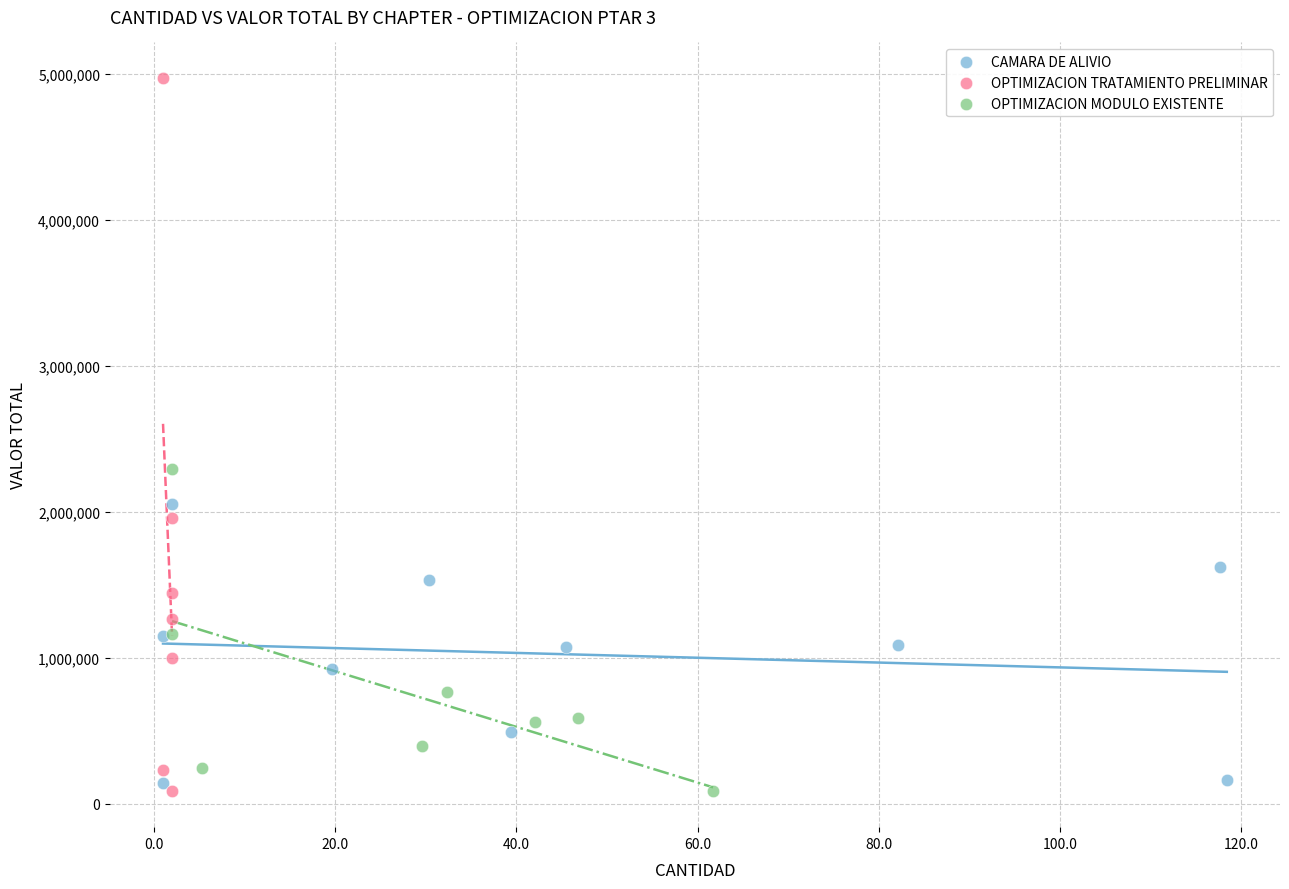

Which series has the largest Y range (max minus min)?

OPTIMIZACION TRATAMIENTO PRELIMINAR